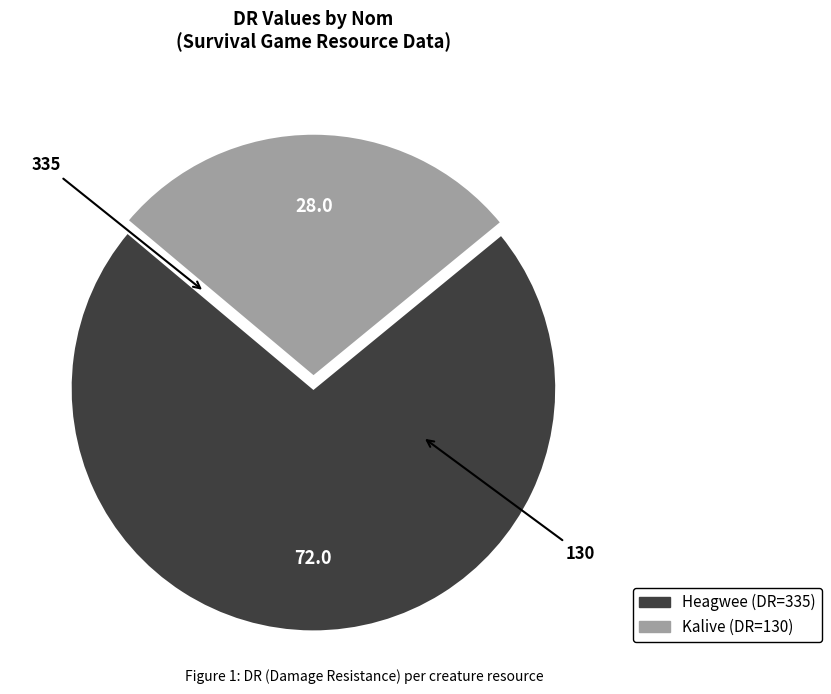

What is the ratio of the value at Kalive to the value at Heagwee?

0.4